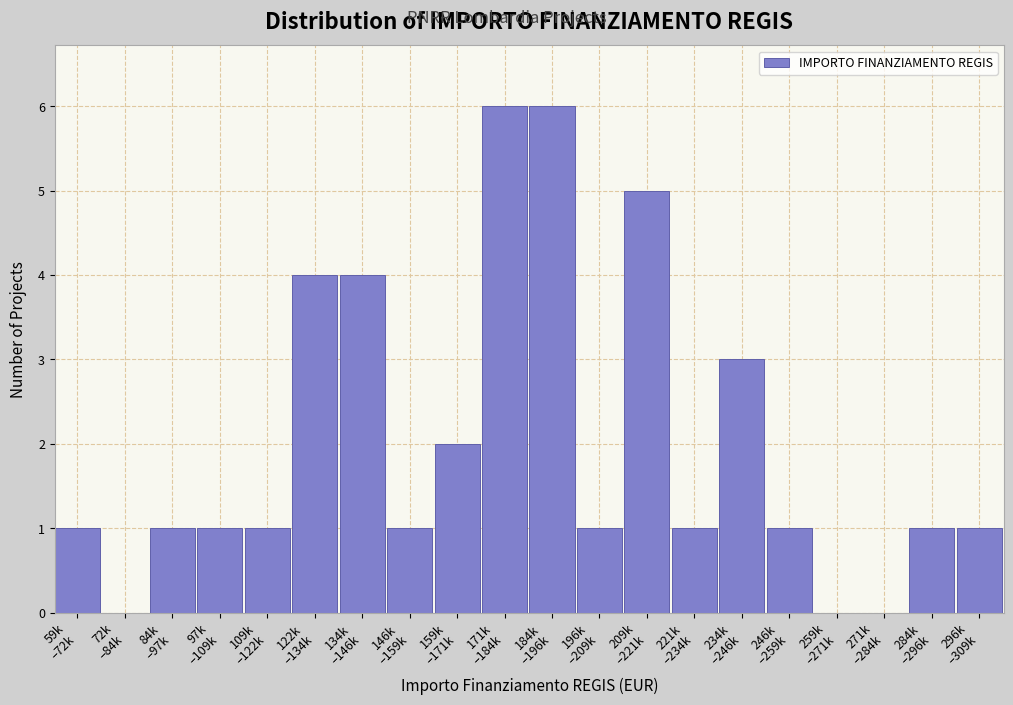

What is the sum of all values?

40